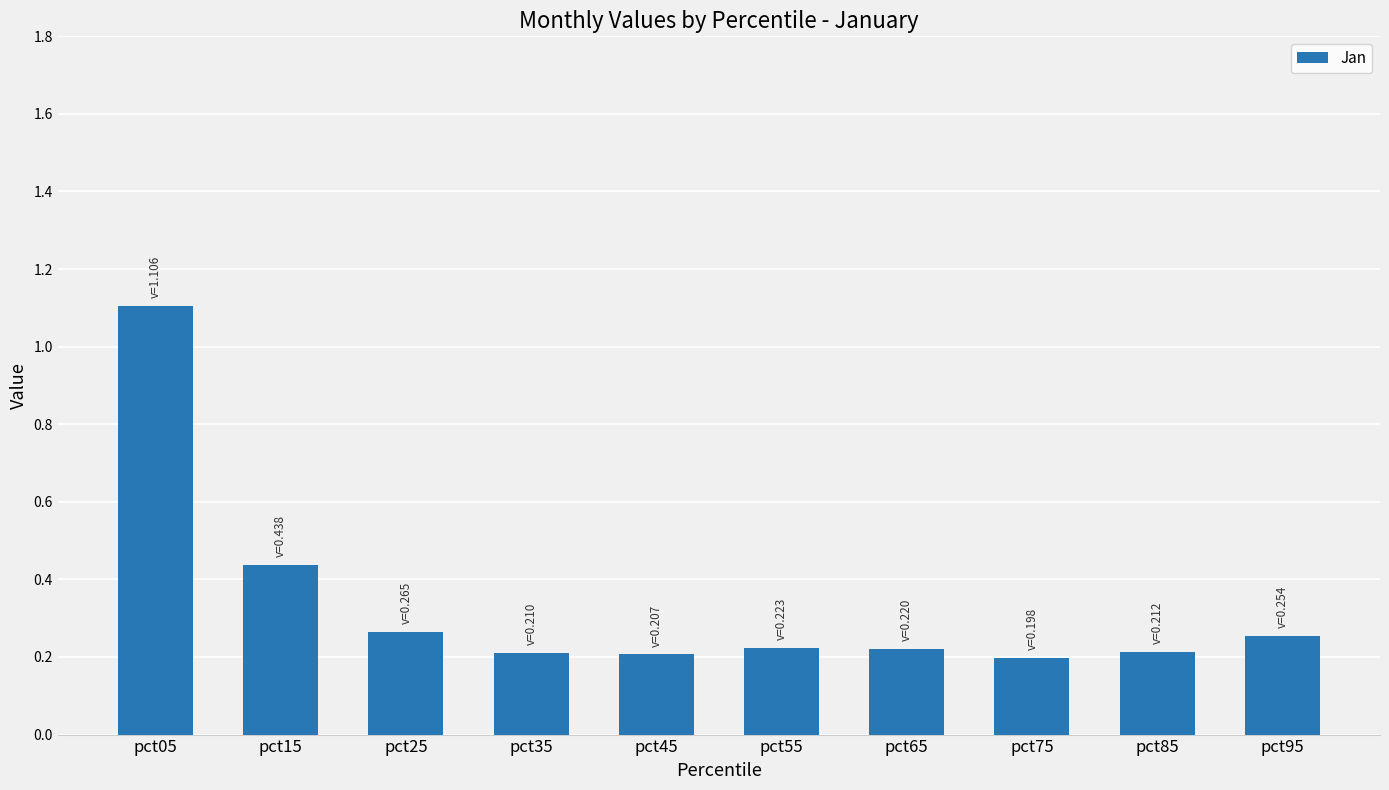

How many values are between 0 and 1?

9